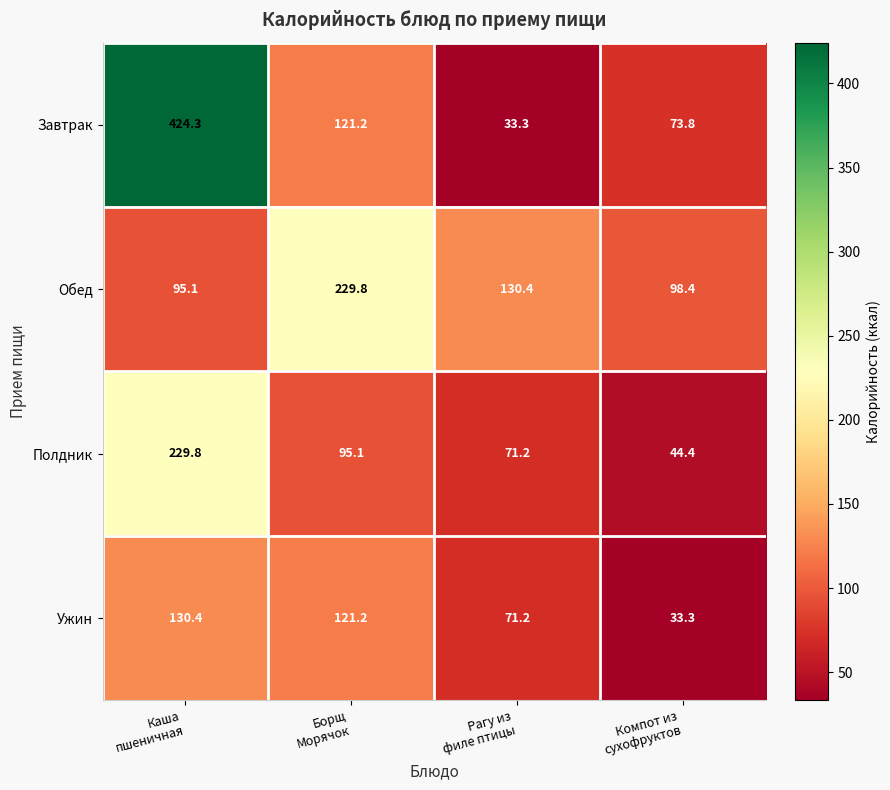

What is the sum of all Обед values?

553.7